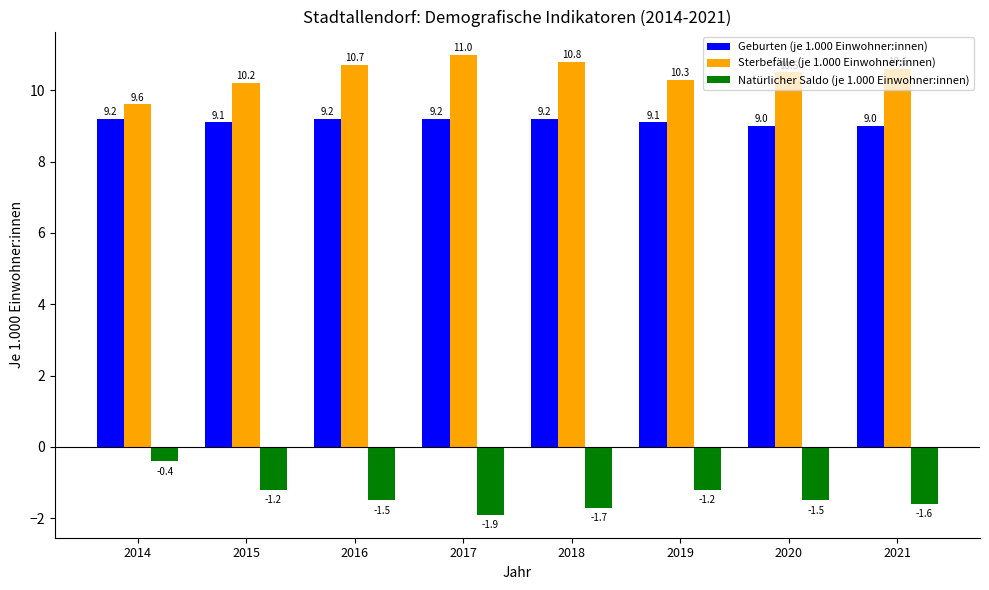

Which series has the widest spread of values?

Natürlicher Saldo (je 1.000 Einwohner:innen)